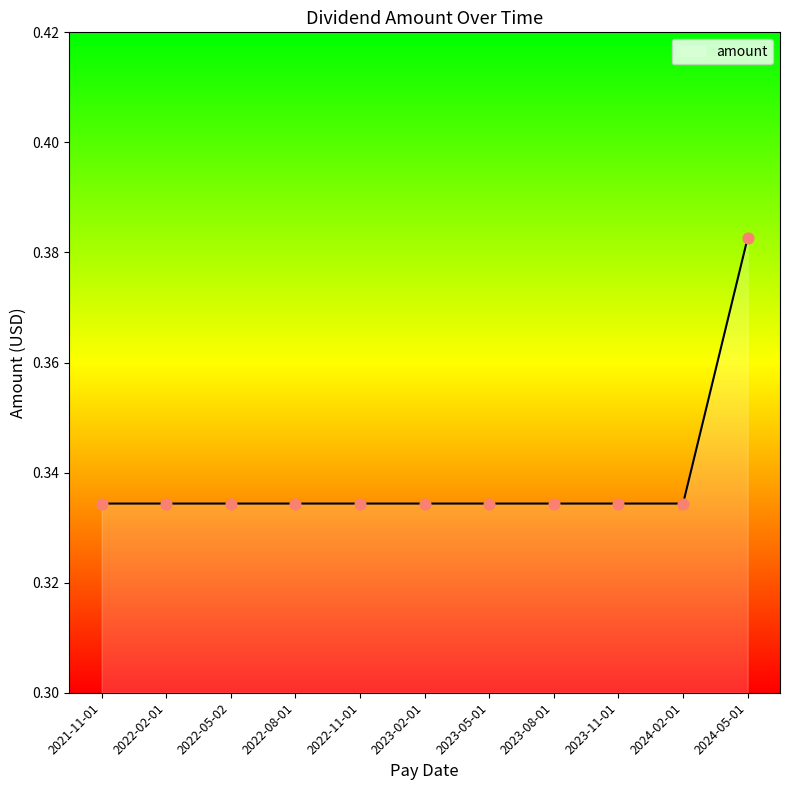

The value at 2023-11-01 is 0.1. True or false?

False